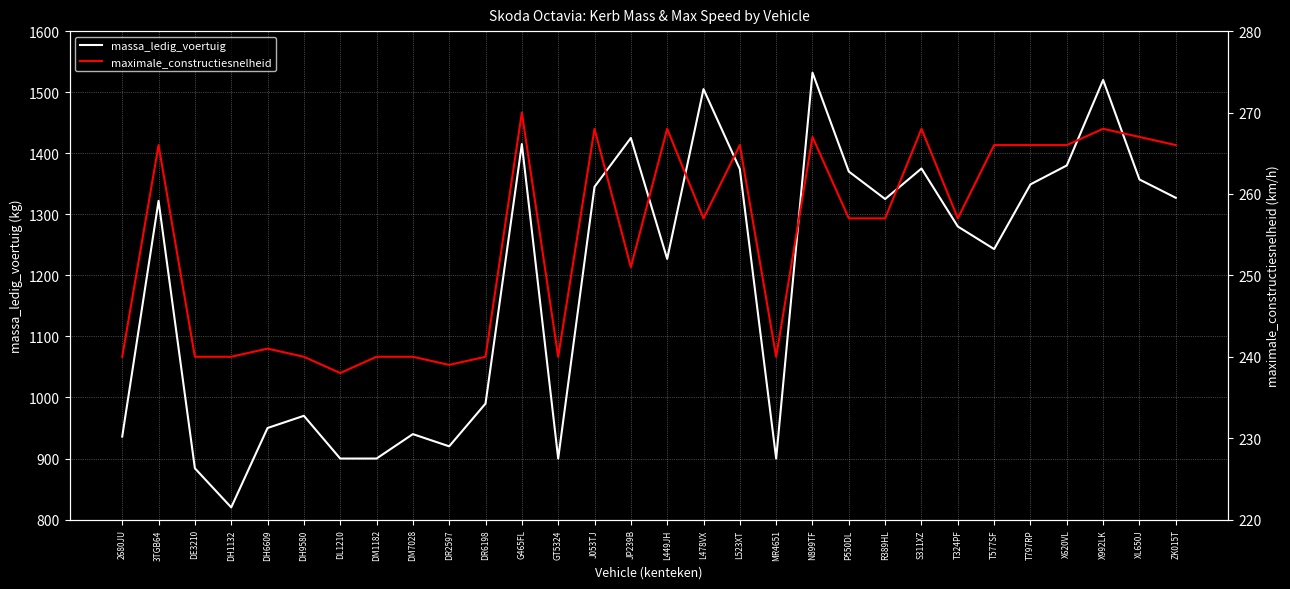

Reading right to left, what are all the values shown in this chart?

massa_ledig_voertuig: 1327	1357	1520	1380	1349	1243	1280	1375	1325	1370	1532	900	1374	1505	1227	1425	1345	900	1415	990	920	940	900	900	970	950	820	884	1322	936
maximale_constructiesnelheid: 266	267	268	266	266	266	257	268	257	257	267	240	266	257	268	251	268	240	270	240	239	240	240	238	240	241	240	240	266	240